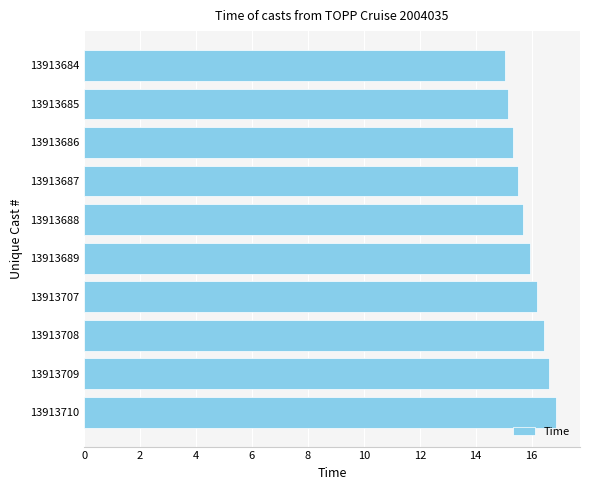

The value at 13913710 is 16.9. True or false?

True